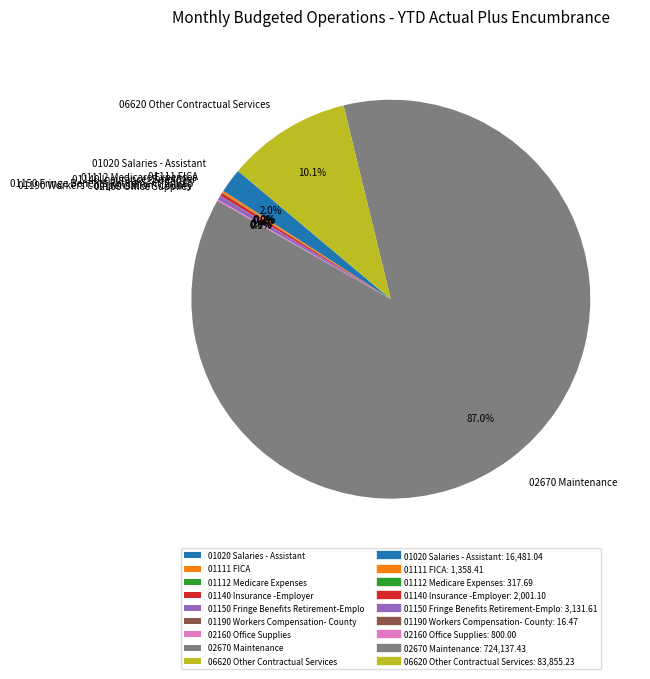

Which category has the biggest portion of the pie?

02670 Maintenance